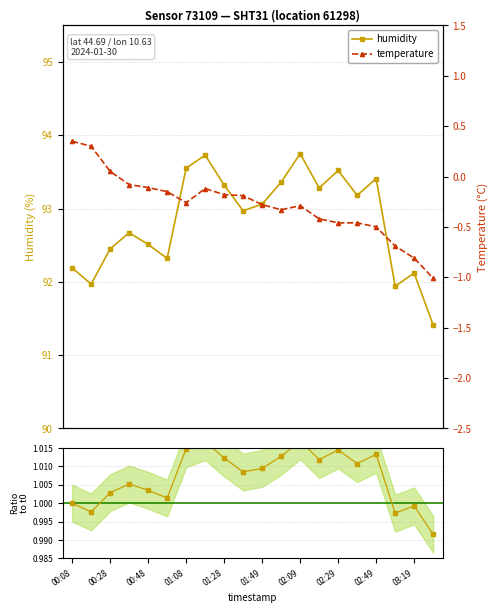

What is the greatest value displayed?

93.8